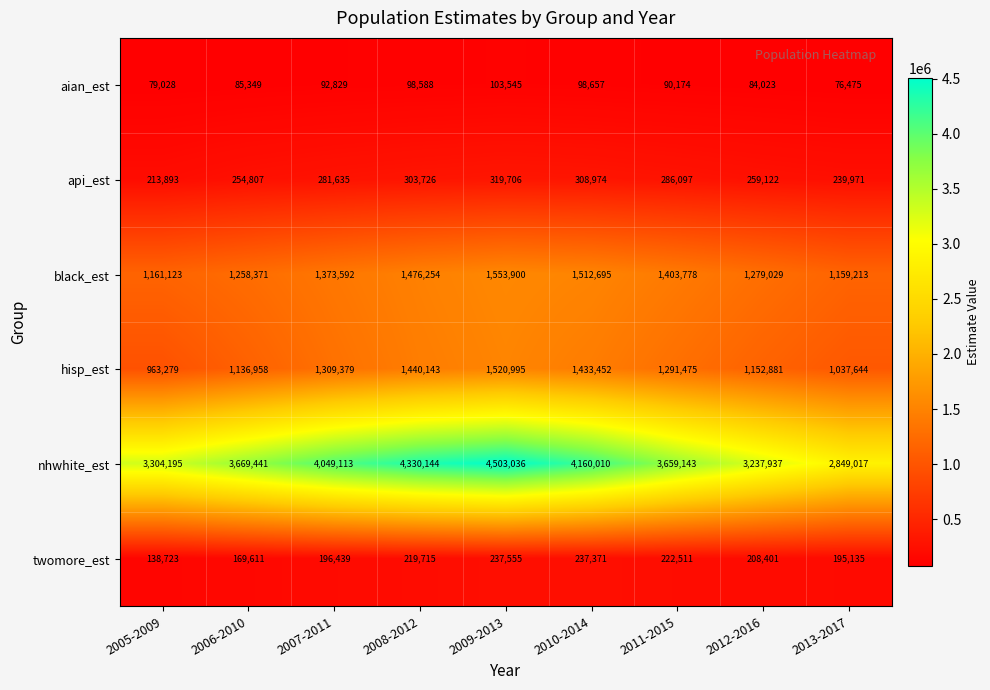

What value does the nhwhite_est series have at 2005-2009, to the nearest 100?

3304200